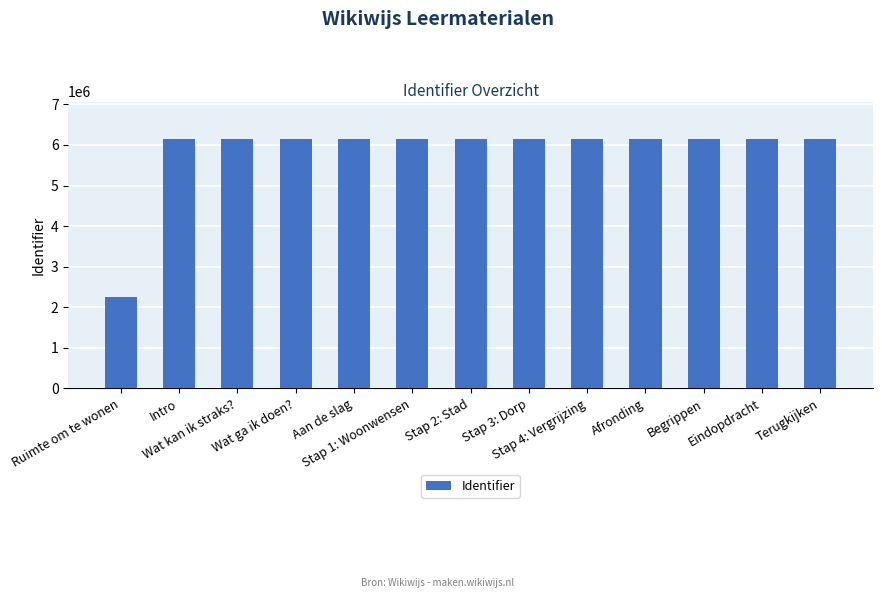

What is the minimum value shown in the chart?

2252127